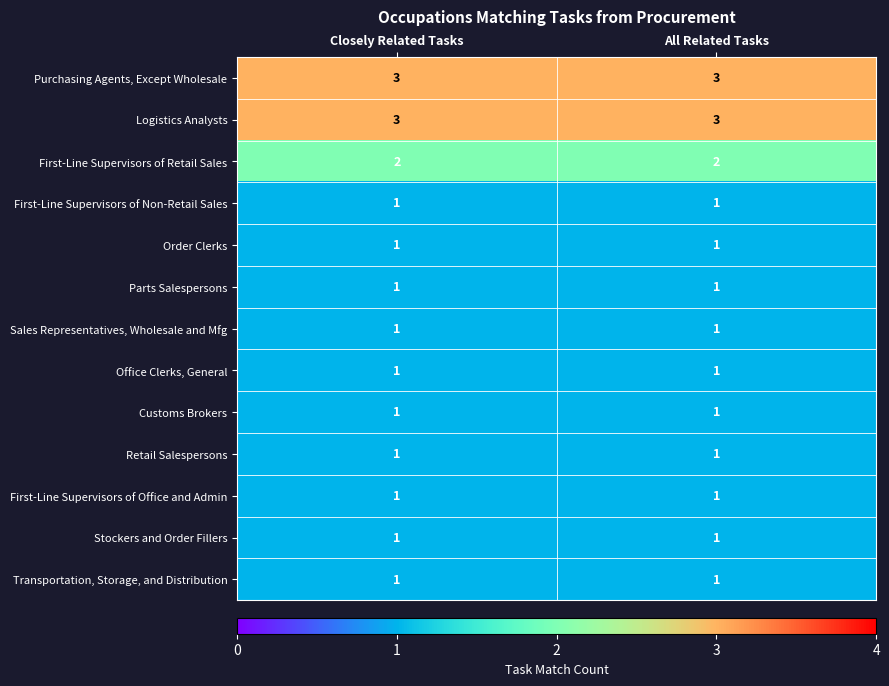

Reading right to left, what are all the values shown in this chart?

Purchasing Agents, Except Wholesale: 3	3
Logistics Analysts: 3	3
First-Line Supervisors of Retail Sales: 2	2
First-Line Supervisors of Non-Retail Sales: 1	1
Order Clerks: 1	1
Parts Salespersons: 1	1
Sales Representatives, Wholesale and Mfg: 1	1
Office Clerks, General: 1	1
Customs Brokers: 1	1
Retail Salespersons: 1	1
First-Line Supervisors of Office and Admin: 1	1
Stockers and Order Fillers: 1	1
Transportation, Storage, and Distribution: 1	1